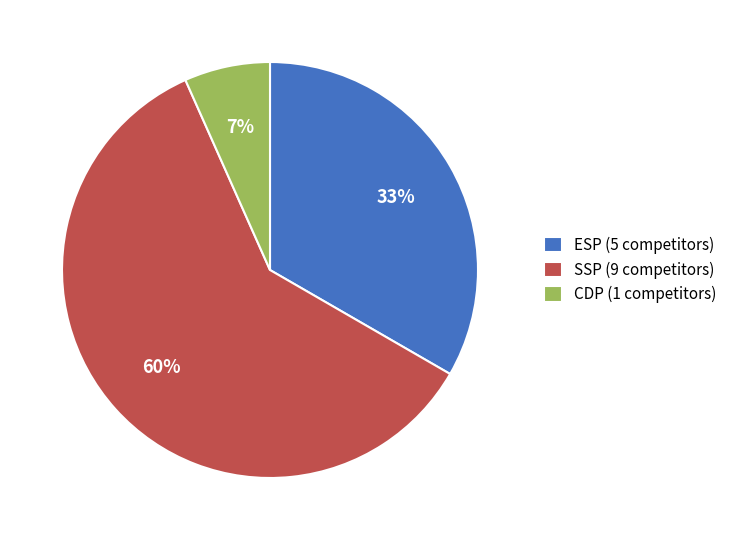

Does any single category account for the majority?

Yes